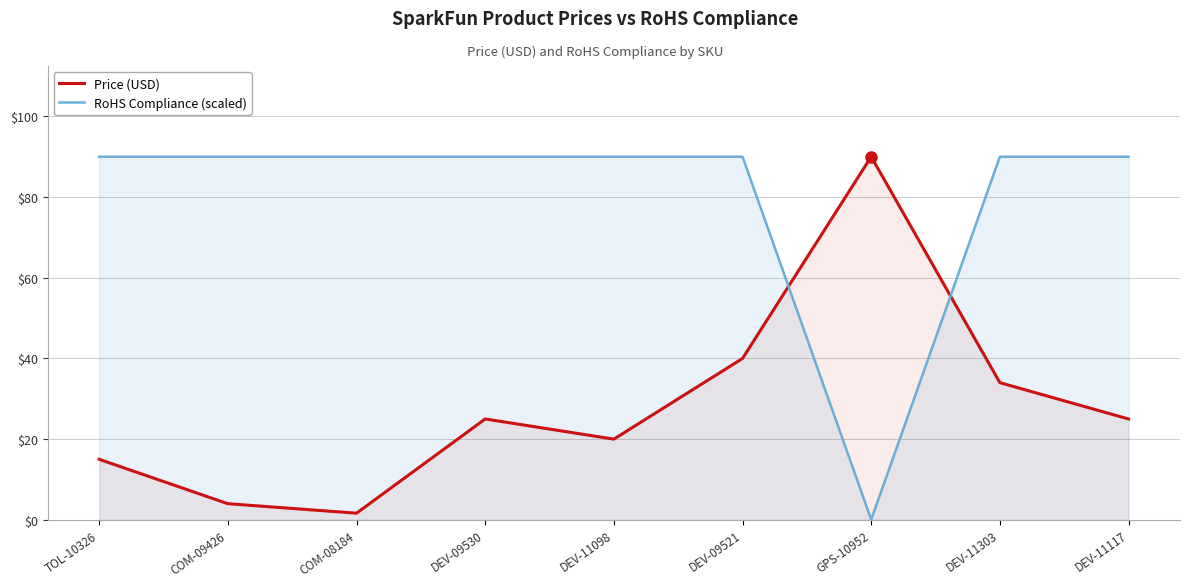

What is the difference between the highest and lowest values at COM-09426?

86.0